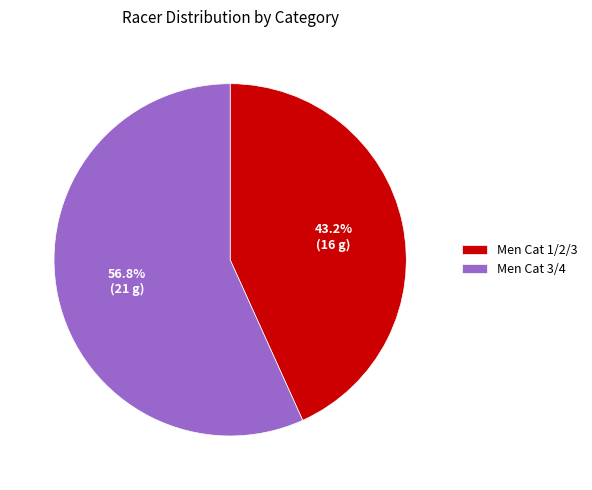

What is the total percentage of Men Cat 3/4 and Men Cat 1/2/3?

100.0%